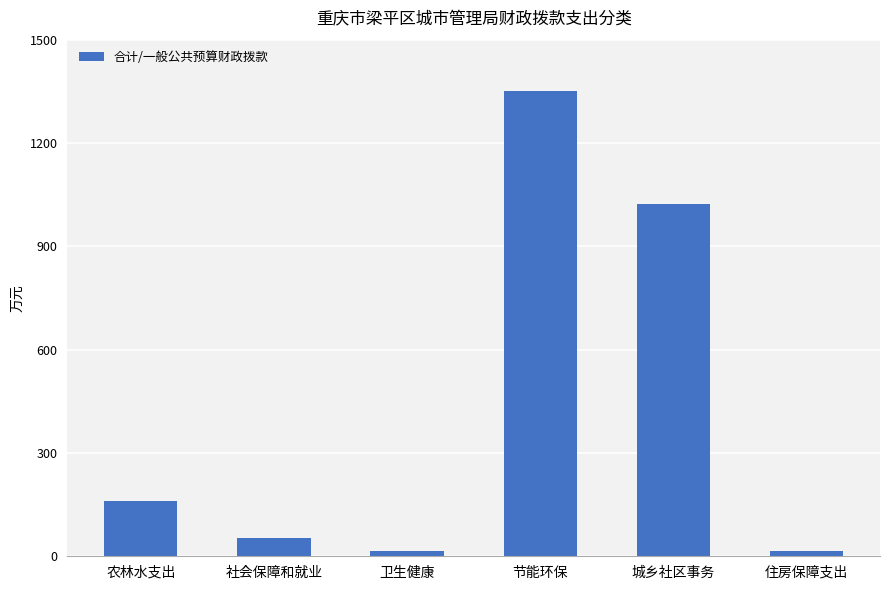

Between 农林水支出 and 社会保障和就业, which is larger?

农林水支出